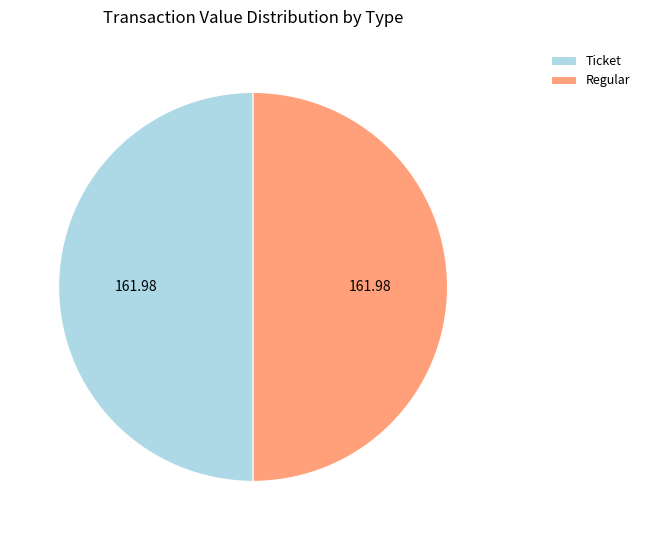

Do Regular and Ticket together represent more than half of the pie?

Yes